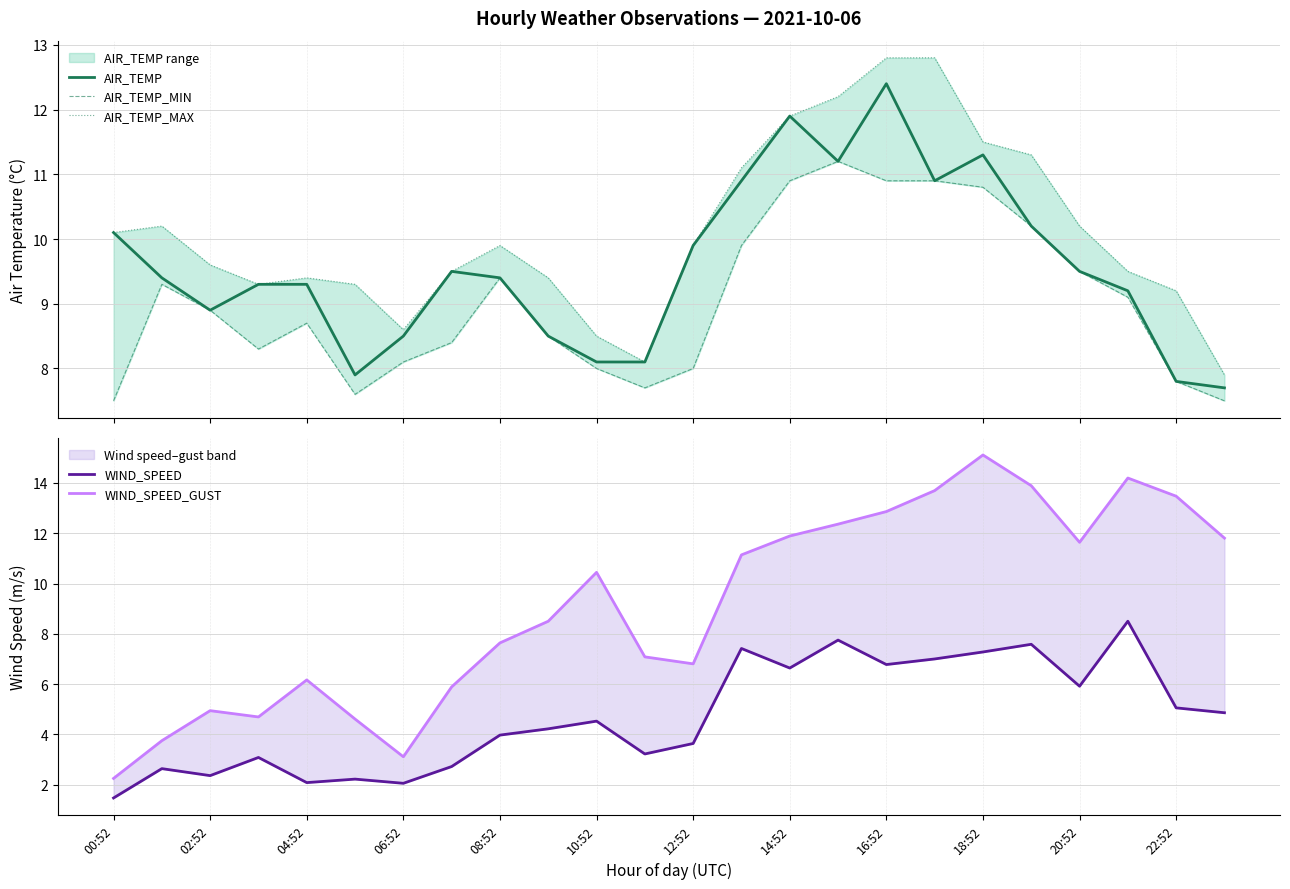

True or false: AIR_TEMP_MAX and WIND_SPEED intersect in this chart.

False